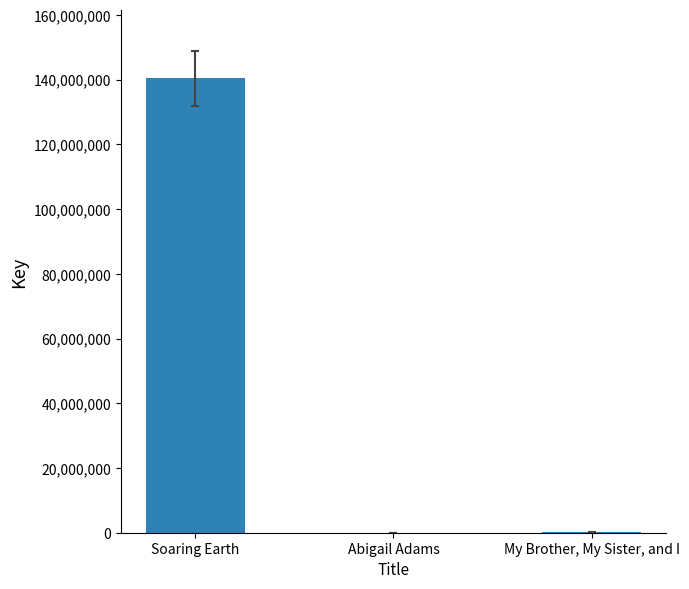

The value at Soaring Earth is 61034682. True or false?

False